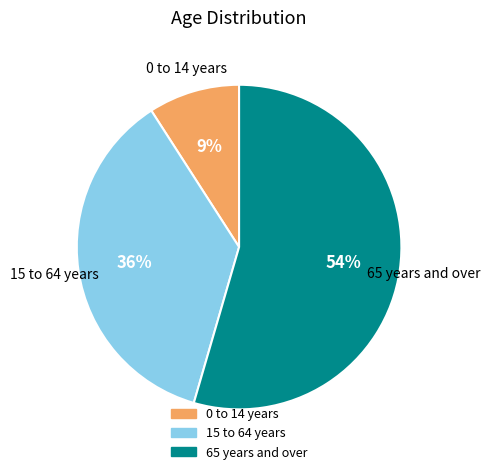

Is it true that 15 to 64 years is 36% of the pie?

True